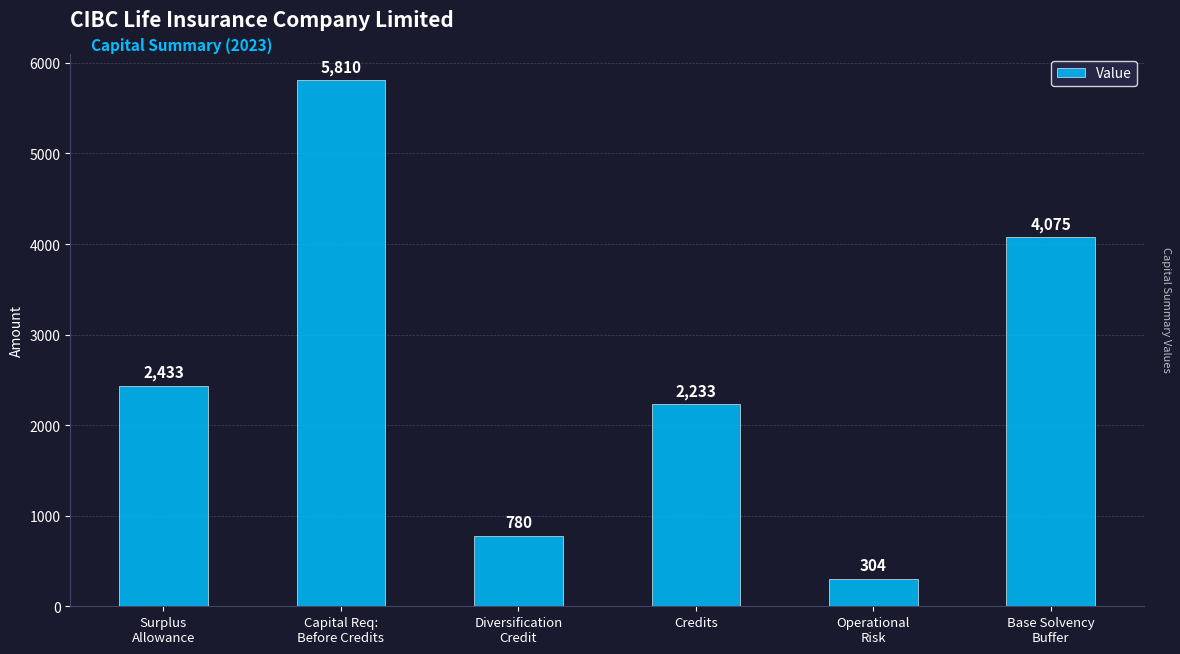

The value at Diversification
Credit is 780. True or false?

True